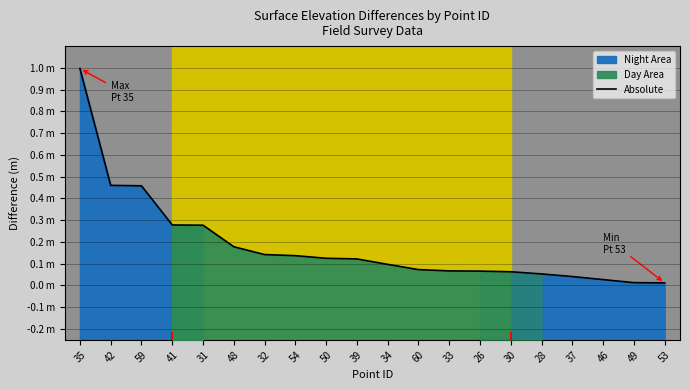

Reading left to right, what are all the values shown in this chart?

35=1.0	42=0.5	59=0.5	41=0.3	31=0.3	48=0.2	32=0.1	54=0.1	50=0.1	39=0.1	34=0.1	60=0.1	33=0.1	26=0.1	30=0.1	28=0.1	37=0.0	46=0.0	49=0.0	53=0.0